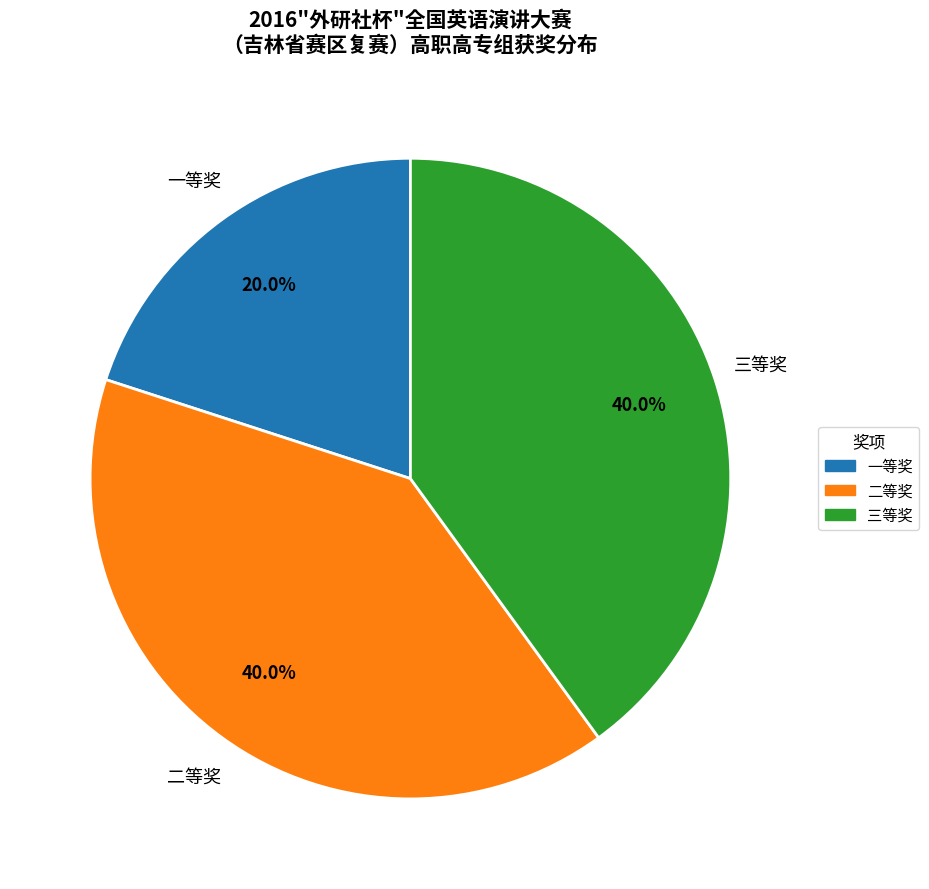

How many slices are in this pie chart?

3